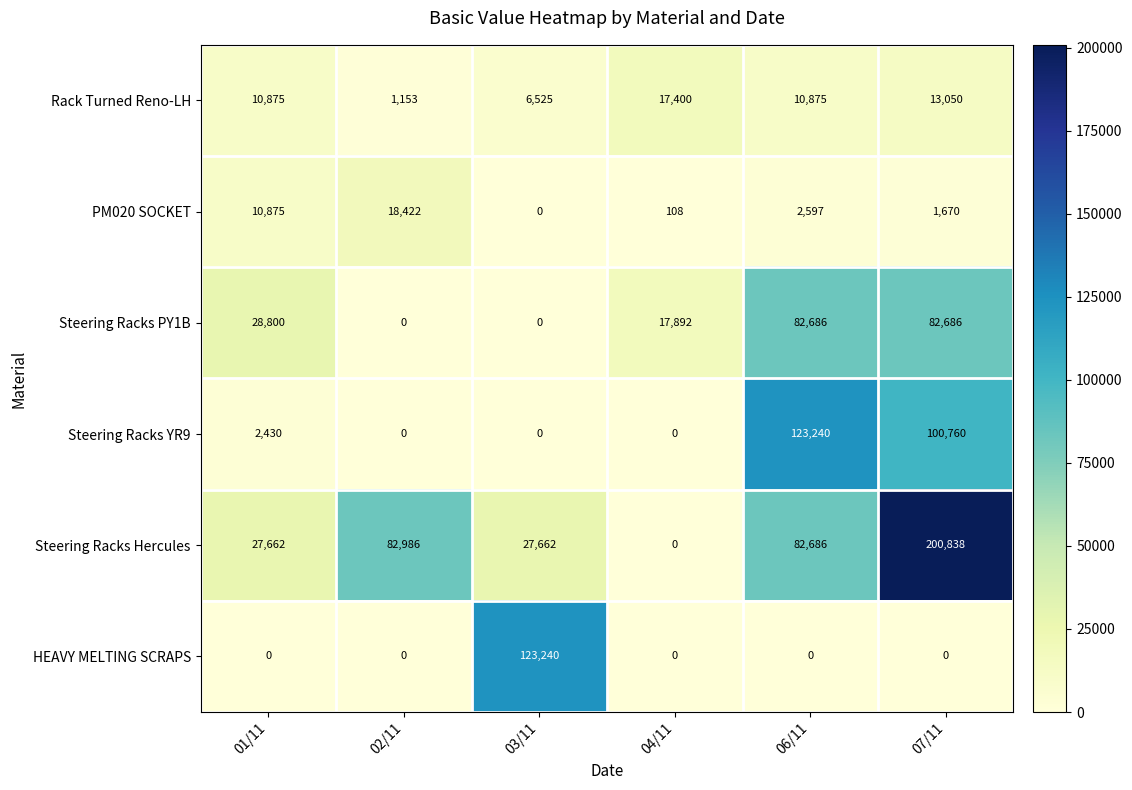

Rank the series at 07/11 from highest to lowest value.

Steering Racks Hercules, Steering Racks YR9, Steering Racks PY1B, Rack Turned Reno-LH, PM020 SOCKET, HEAVY MELTING SCRAPS